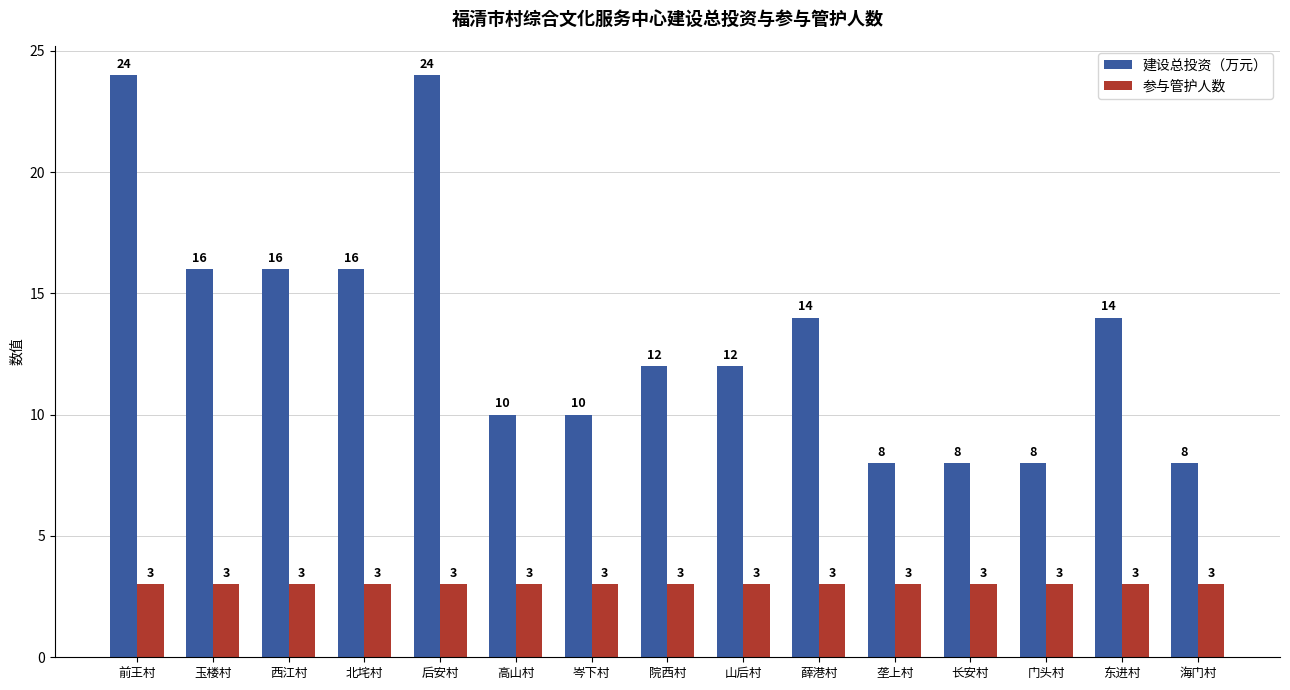

Count the 建设总投资（万元） values in the range 8 to 16.

13